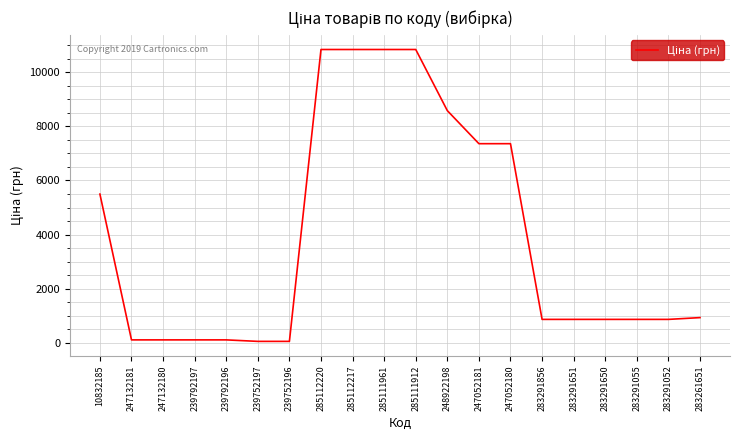

Does the chart have visible grid lines?

Yes